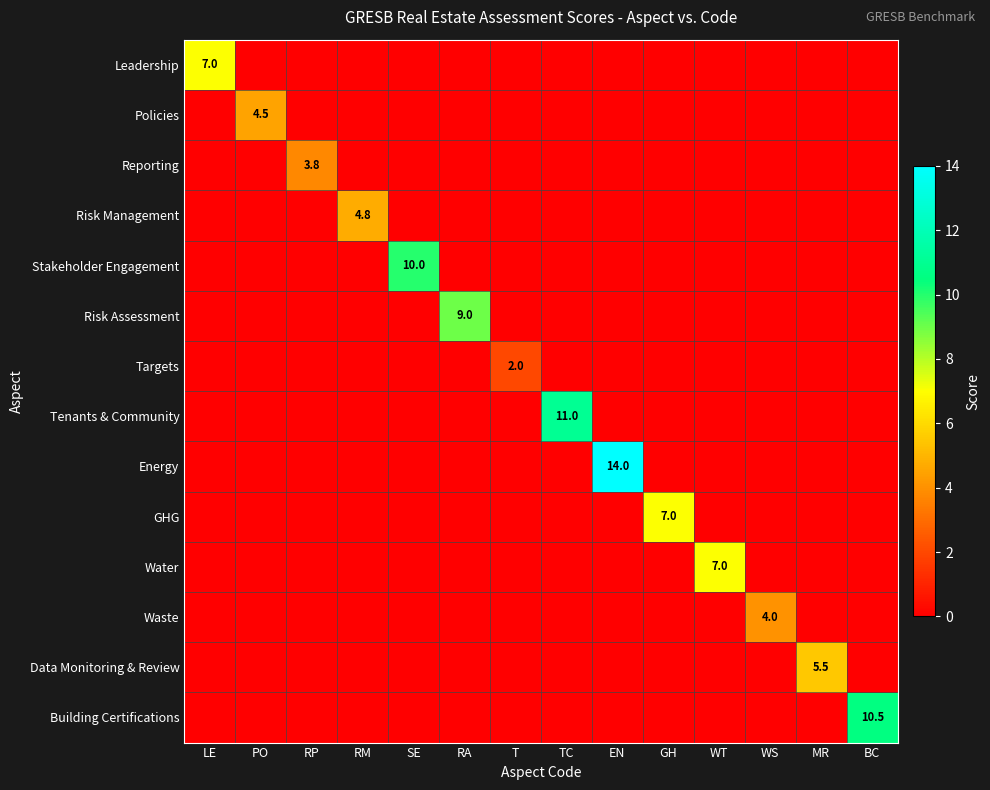

What is the maximum value shown in the chart?

14.0